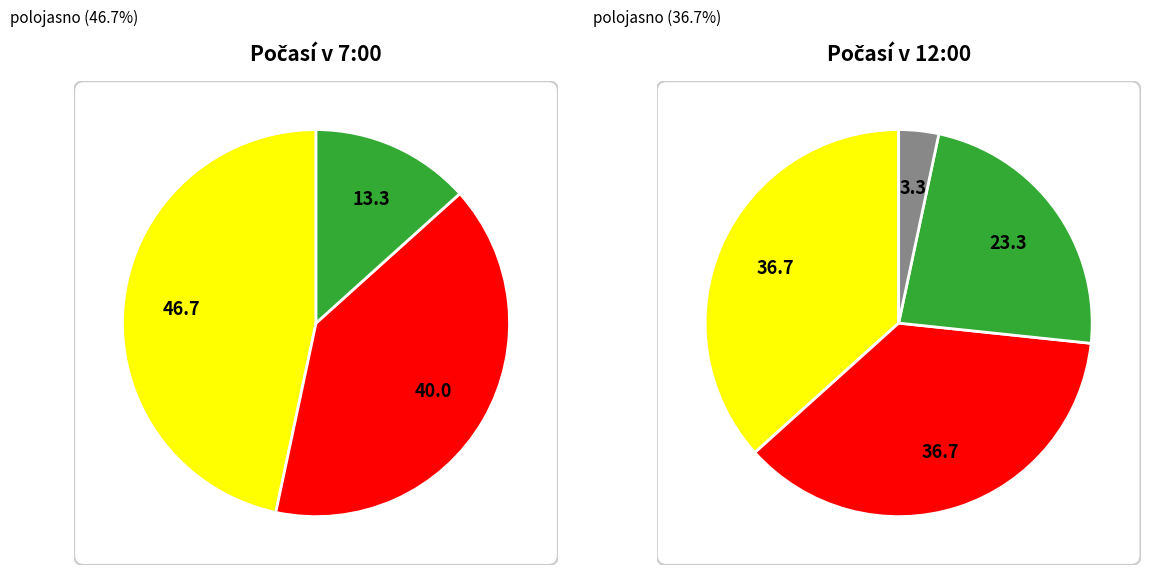

Is it true that zataženo is 40% of the pie?

True